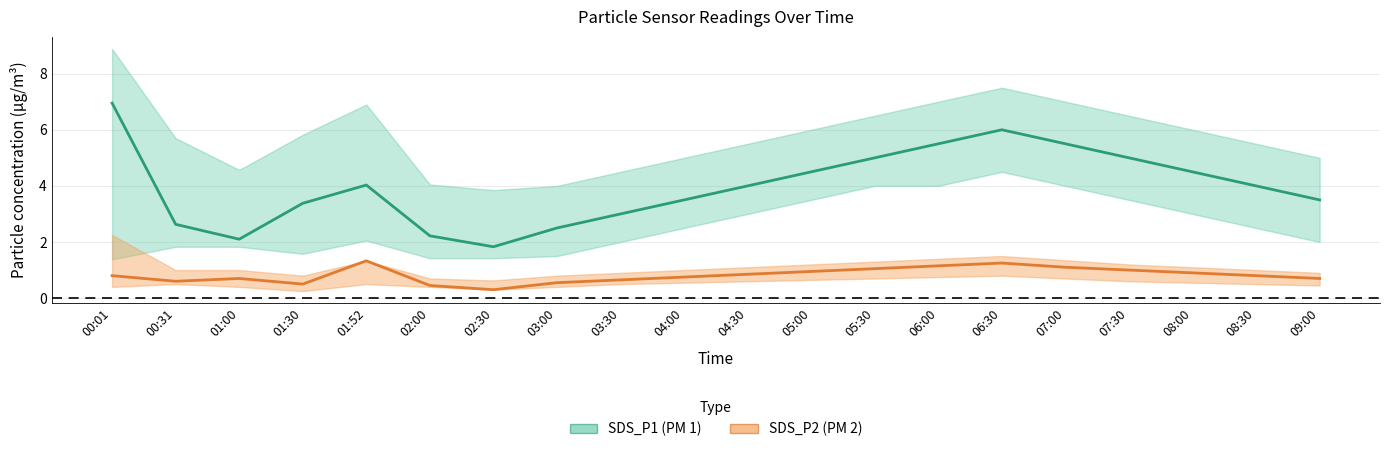

What is the highest value of the SDS_P2 (PM 2) series?

1.3